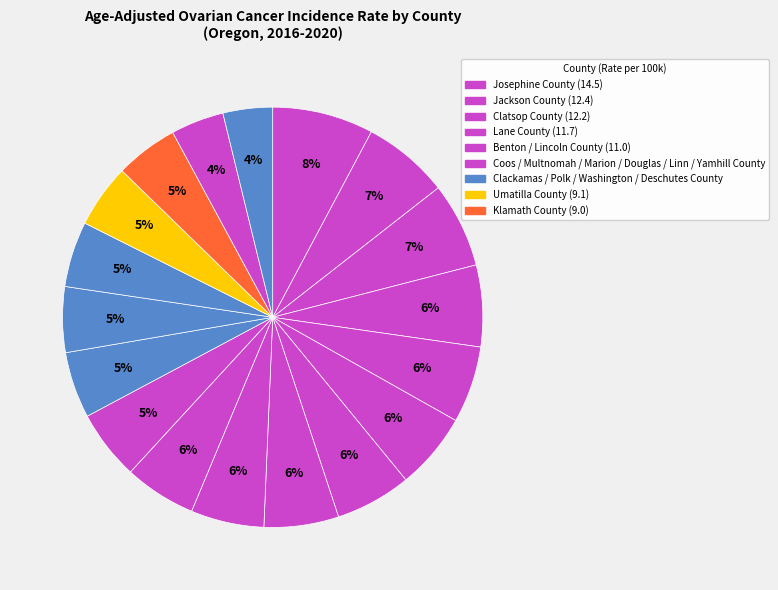

What is the smallest slice in the pie chart?

Deschutes County